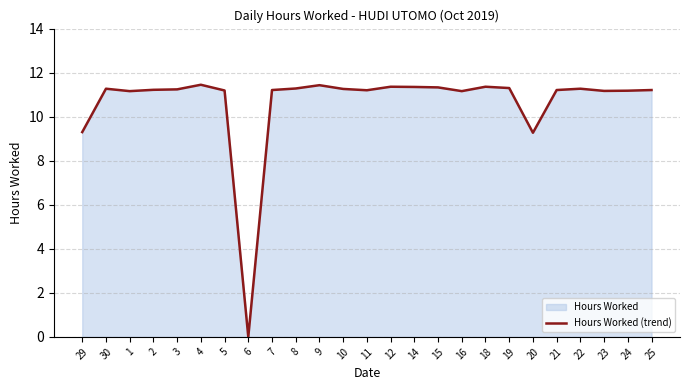

What is the greatest value displayed?

11.4